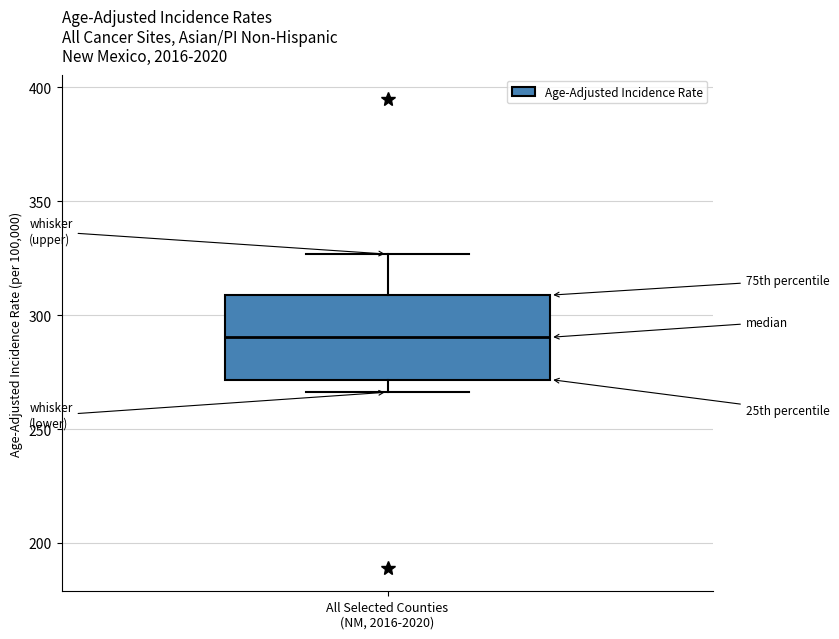

Where does the lower whisker of the box for All Selected Counties (NM, 2016-2020) end on the y-axis? The values are not printed on the chart, so give them approximately, as read against the axis.

265